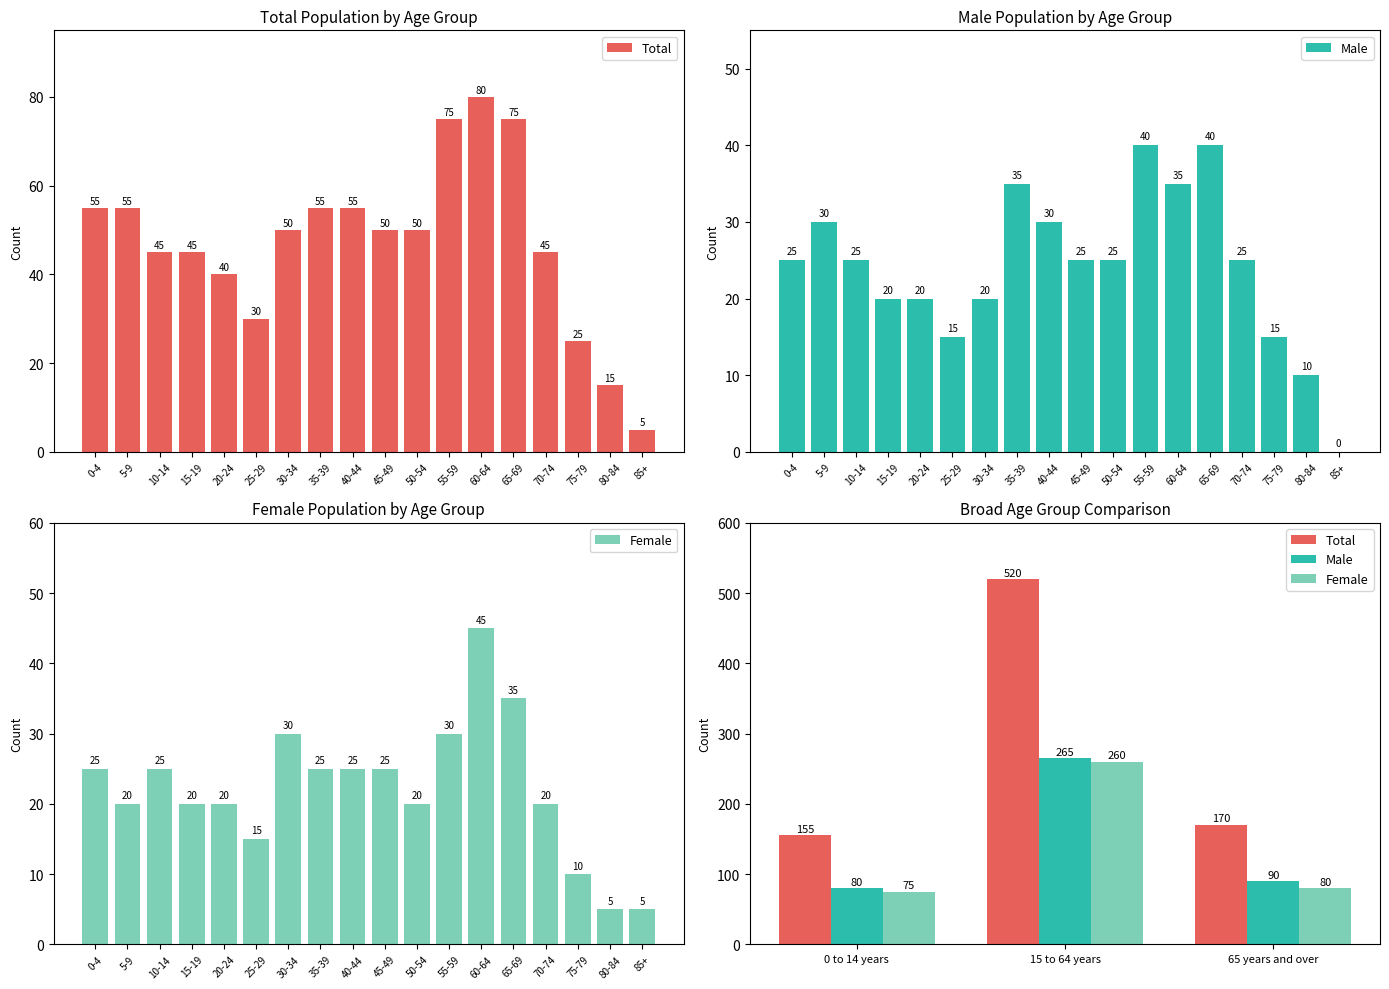

What is the maximum value for Female?

260